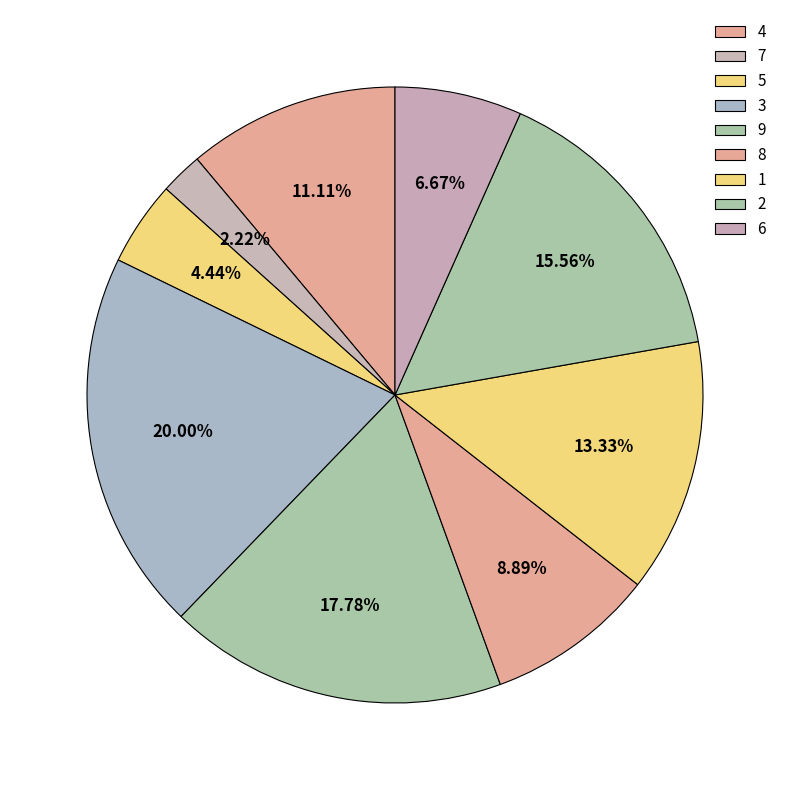

To the nearest percent, what is the combined percentage of 9 and 4?

29%